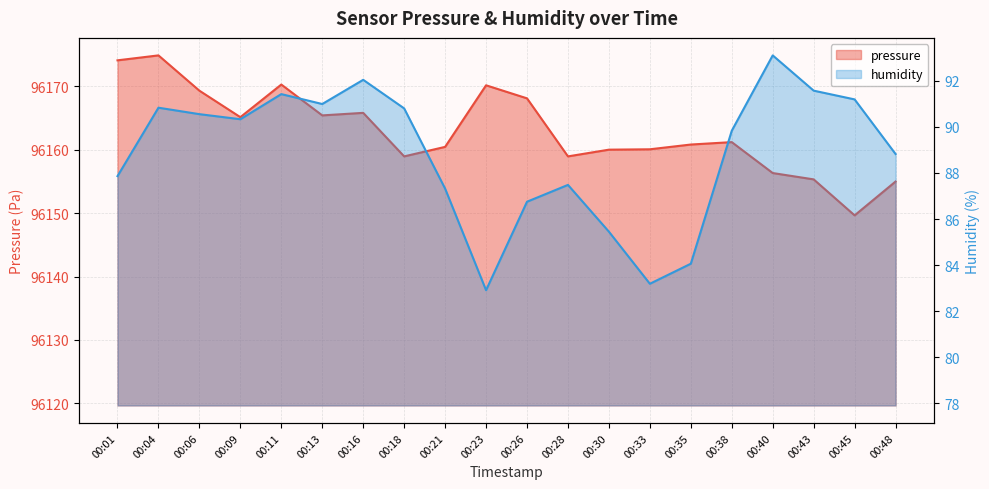

Which series has the widest spread of values?

pressure